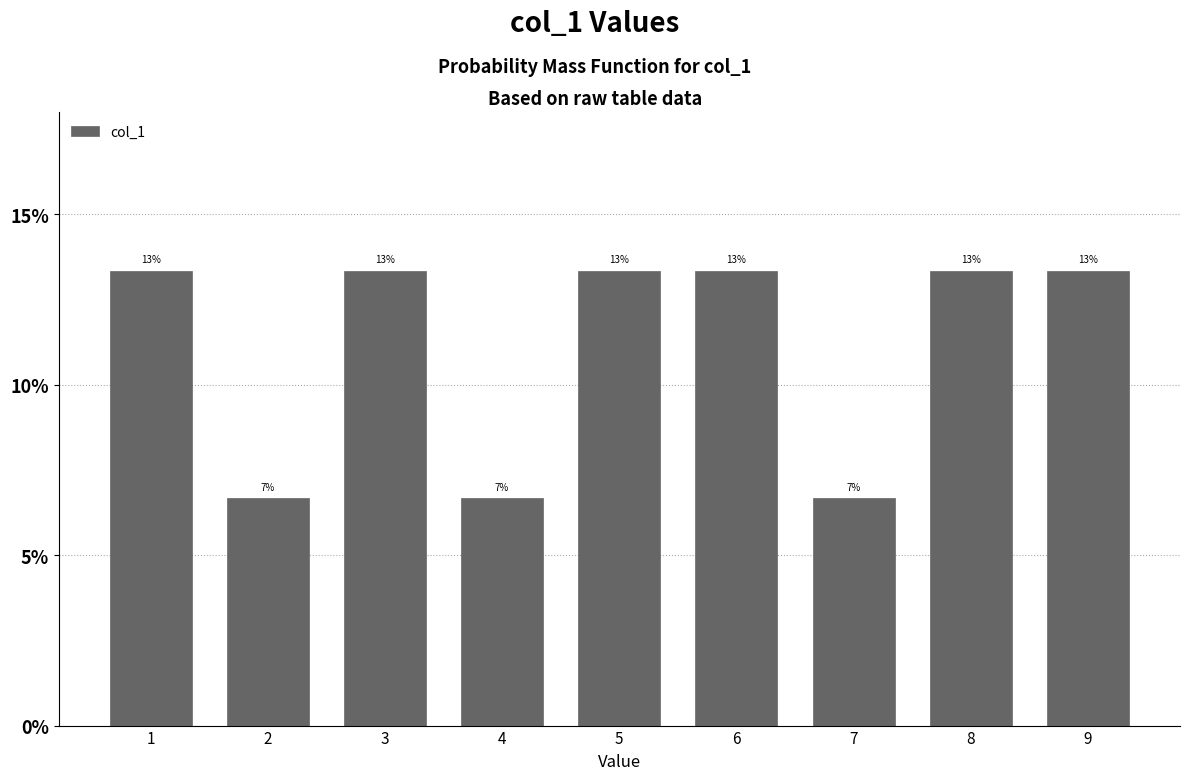

Does the chart contain any negative values?

No